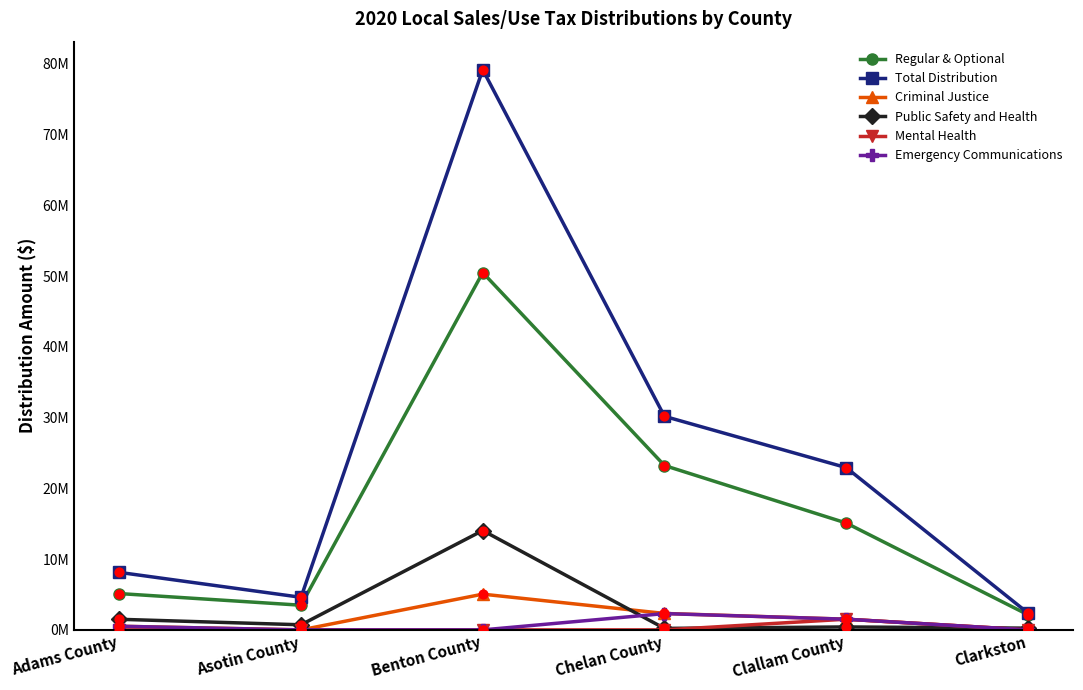

Does the chart have visible grid lines?

No